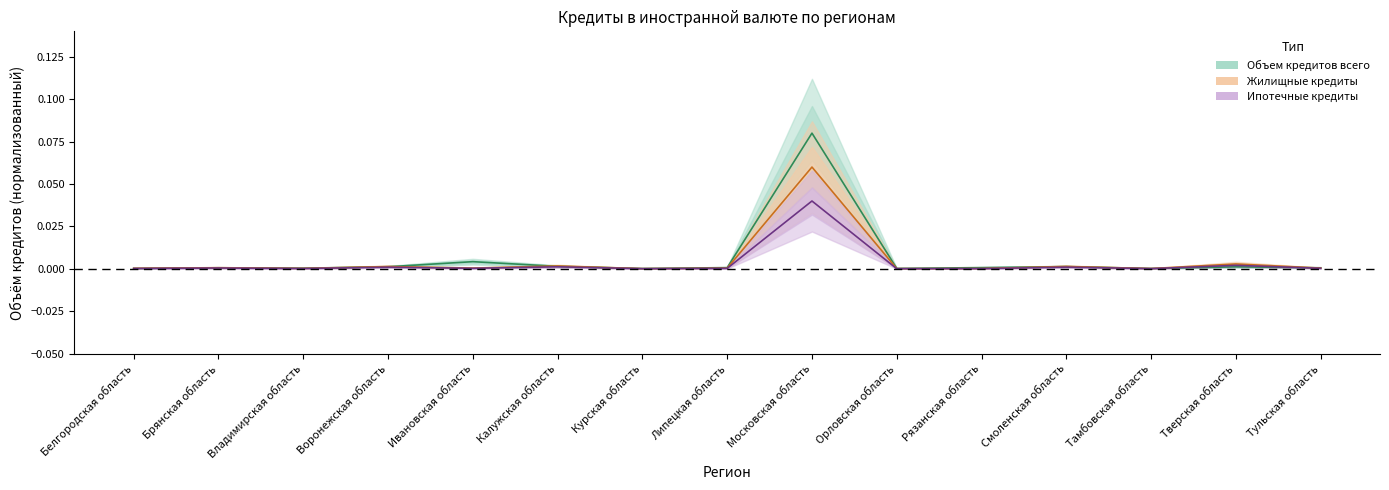

After their last crossing, which series has the higher values: Объем кредитов всего or Жилищные кредиты?

Объем кредитов всего